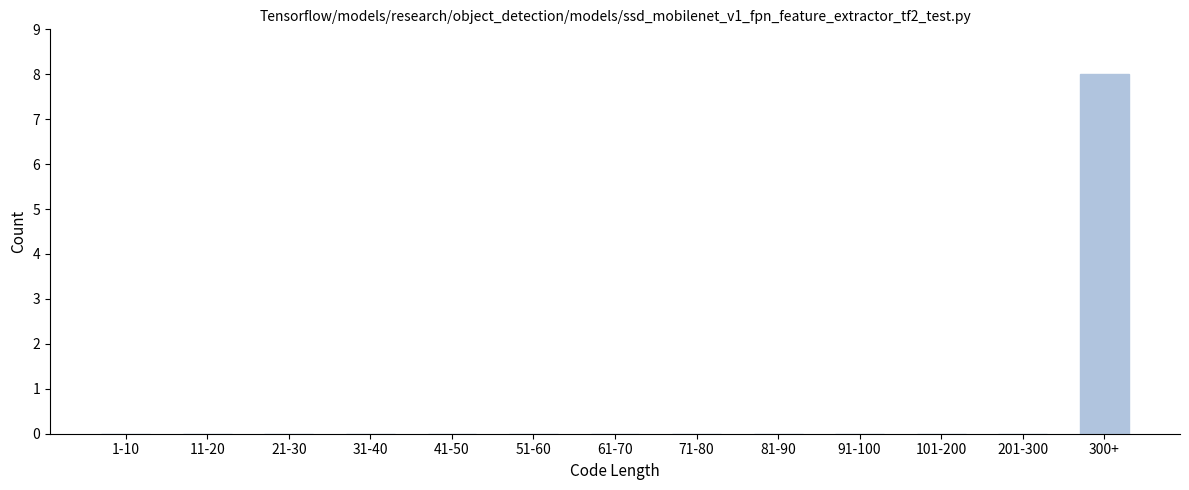

What is the greatest value displayed?

8